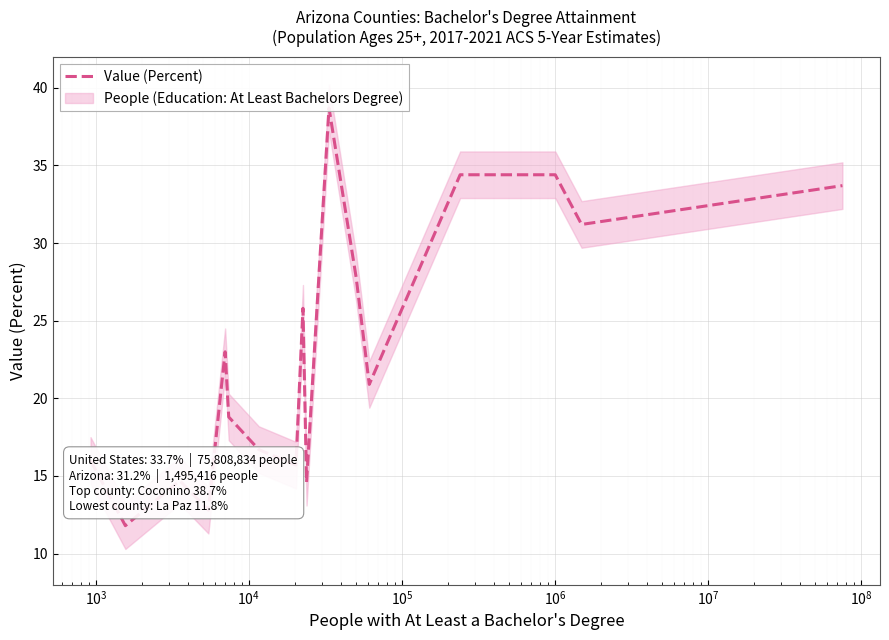

How many data points does each series have?

17